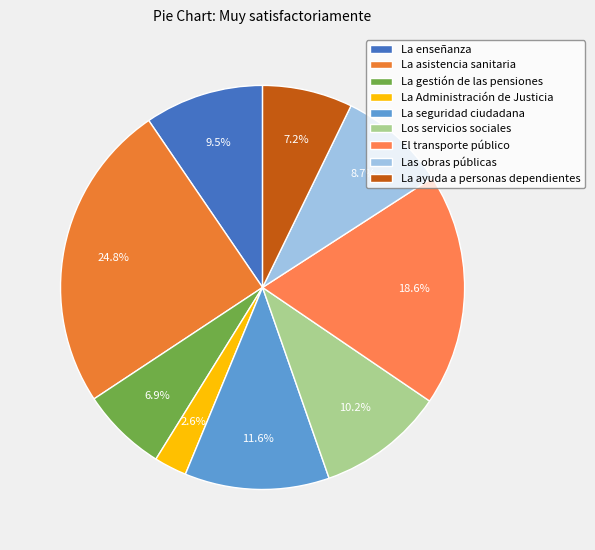

Does La Administración de Justicia account for over 50% of the chart?

No